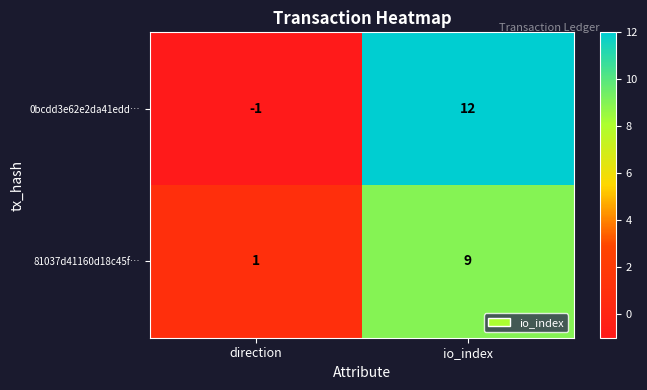

Which series has the largest total across all categories?

0bcdd3e62e2da41edd…